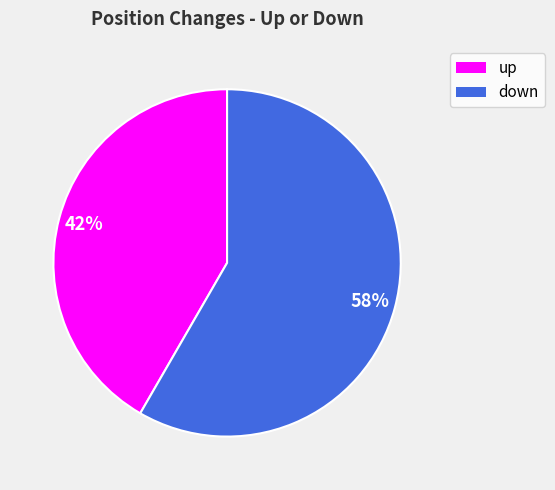

Is there any slice that represents more than half of the pie?

Yes